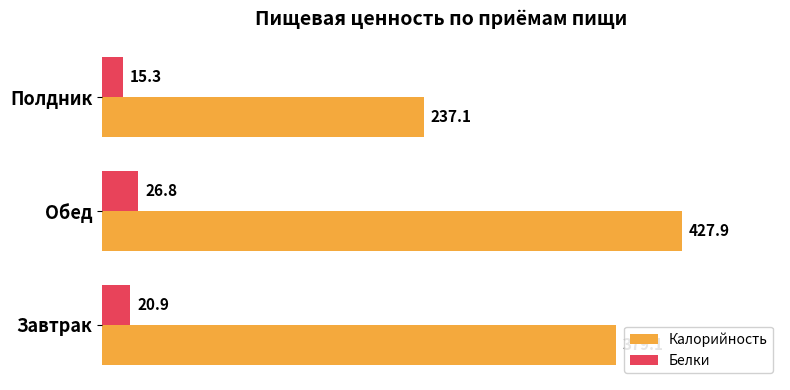

The Белки series shows 26.8 at Обед. True or false?

True